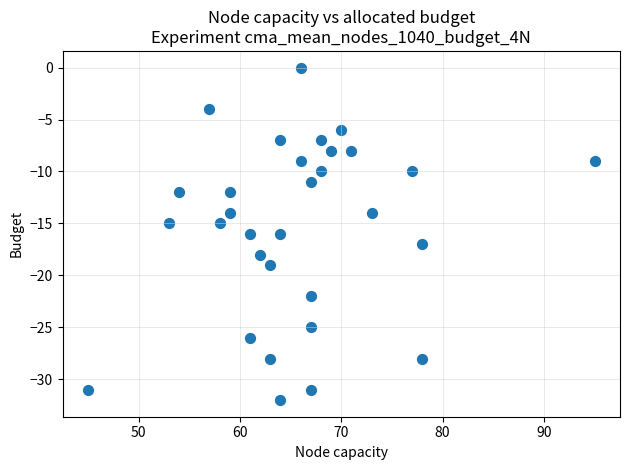

What is the range of Y values (max minus min)?

32